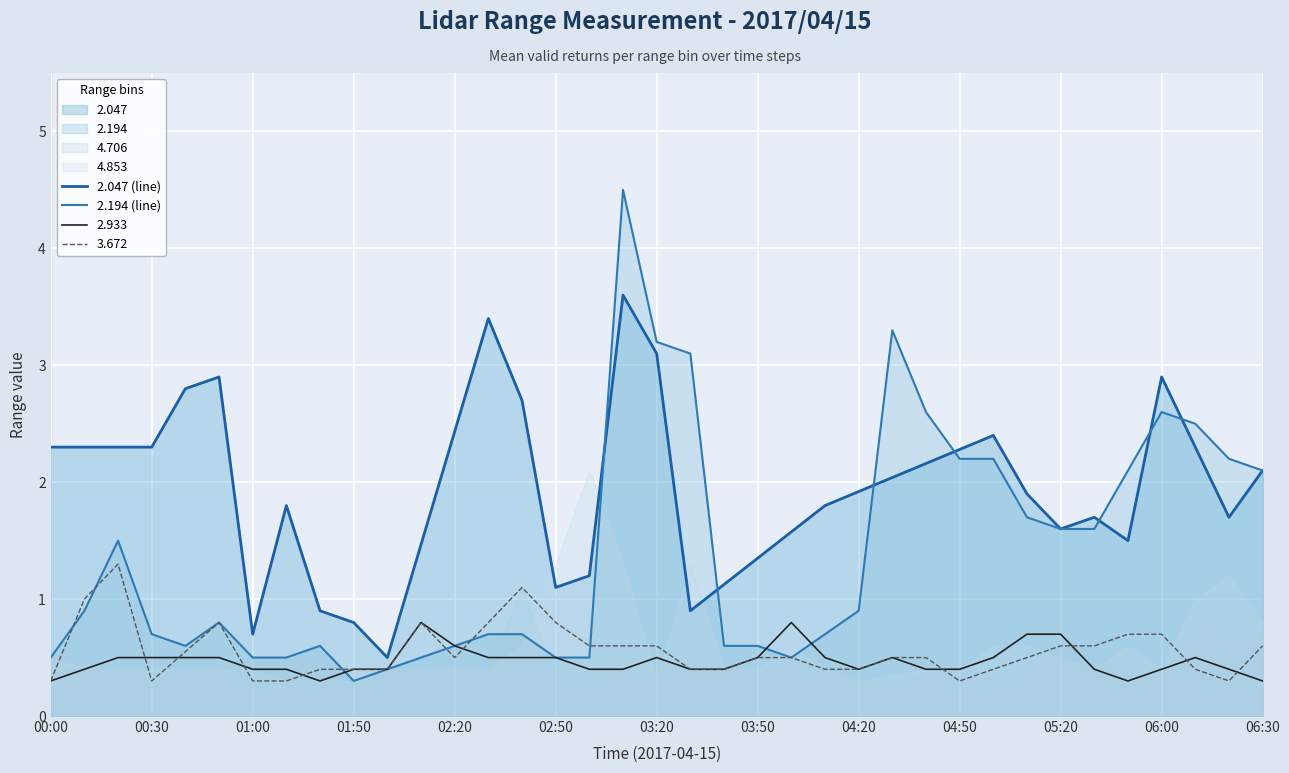

What is the total value across all series at 25?

5.3